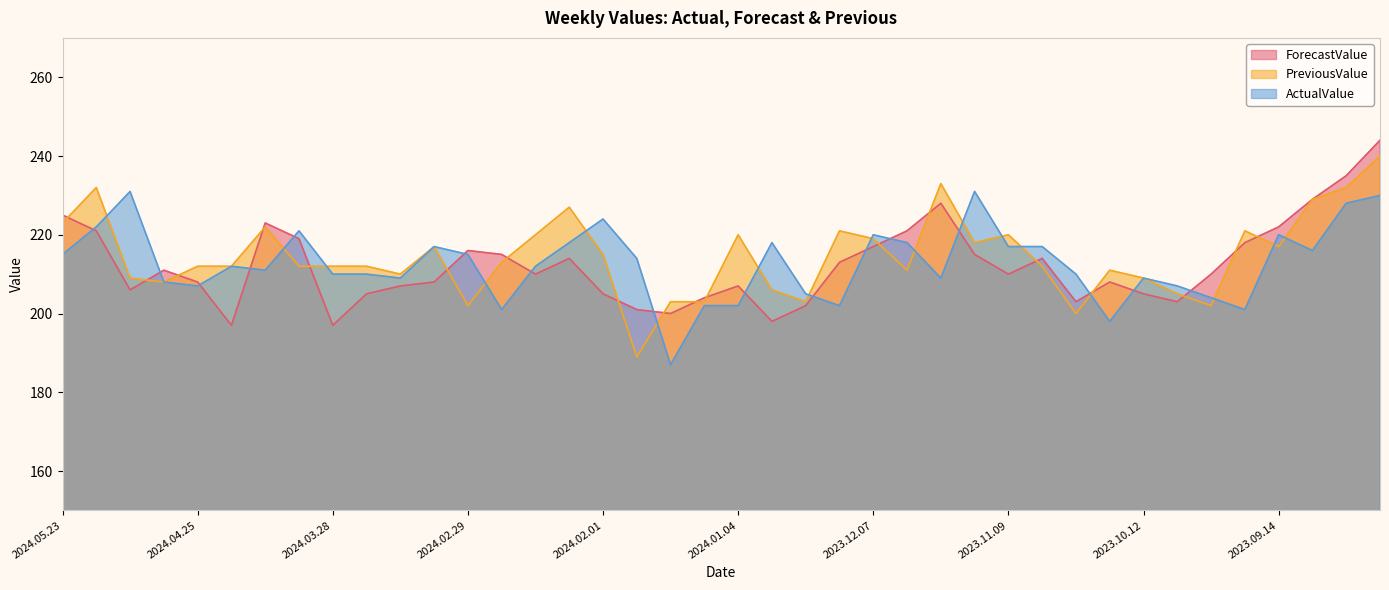

At which label does ForecastValue reach its peak?

2023.08.24